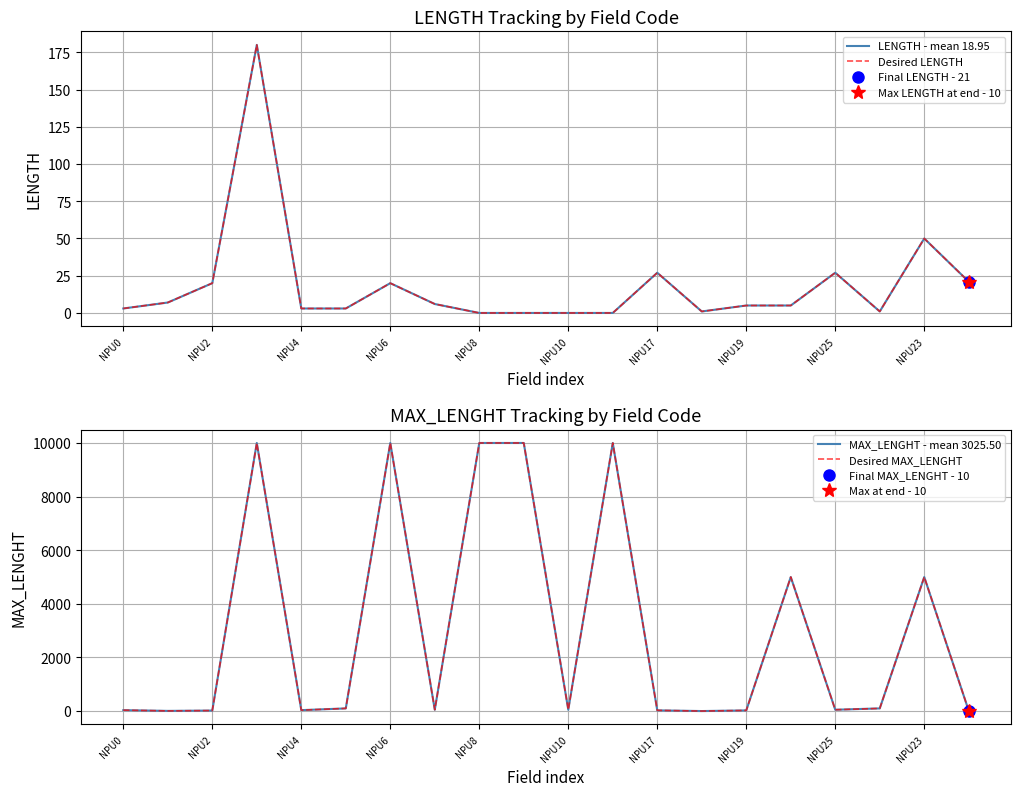

True or false: Desired MAX_LENGHT and LENGTH - mean 18.95 intersect in this chart.

True